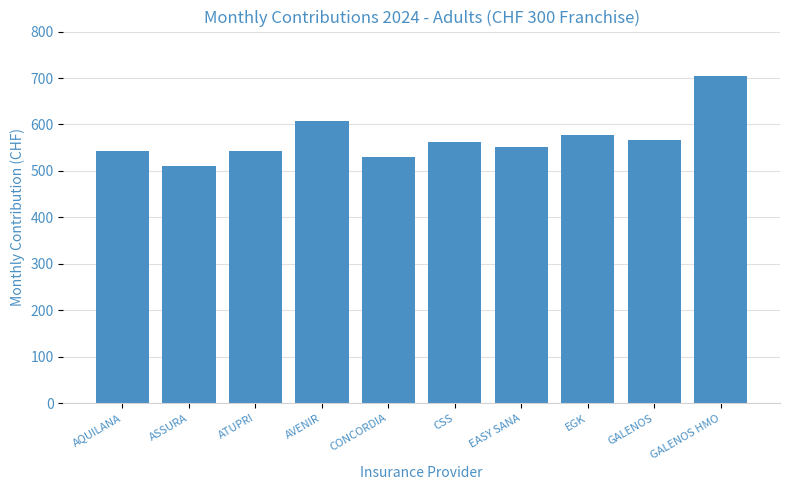

What is the sum of the values at CSS and EGK?

1141.1